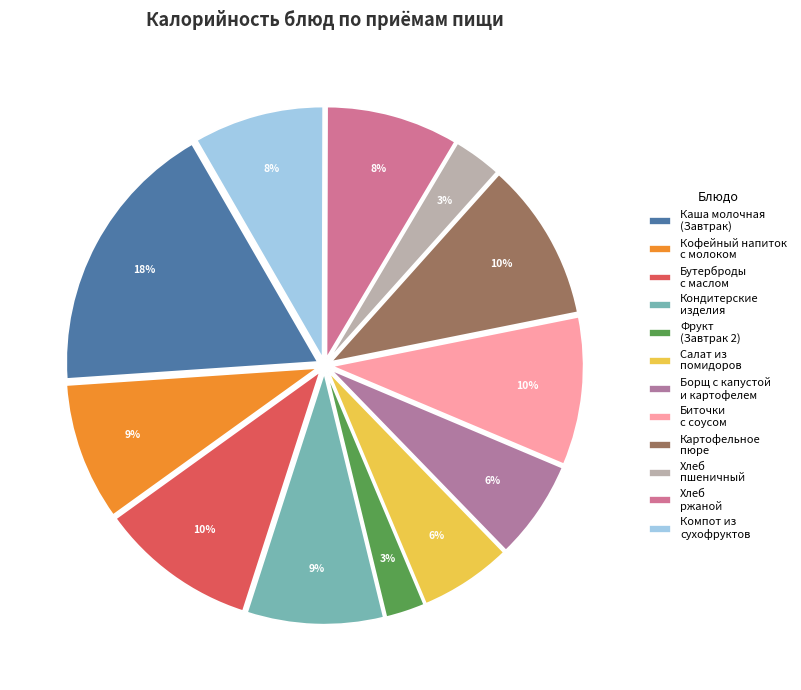

Count the number of slices in the pie.

12